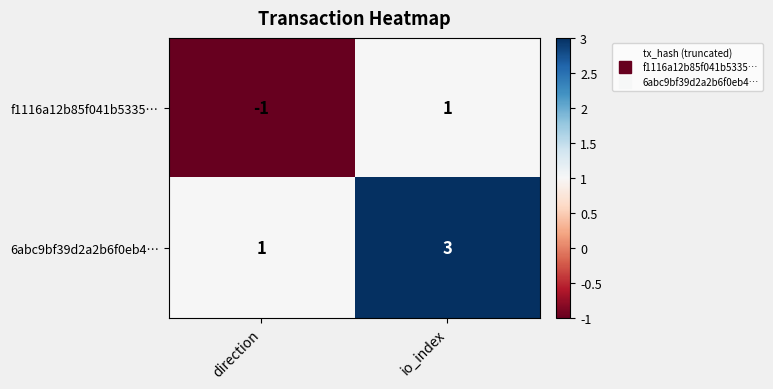

Which series has the largest total across all categories?

6abc9bf39d2a2b6f0eb4…